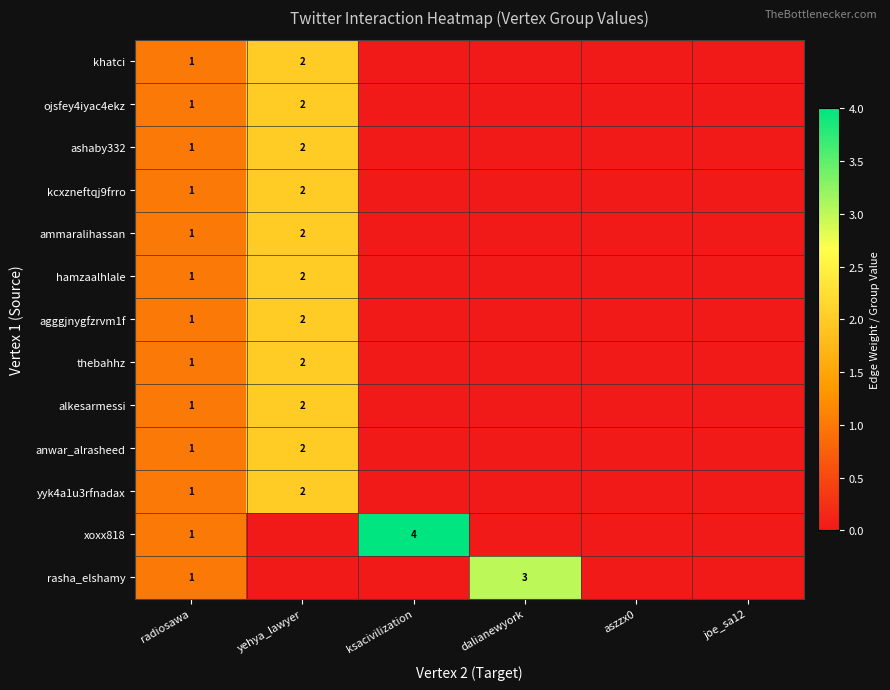

What is the sum of the rasha_elshamy values at dalianewyork and radiosawa?

4